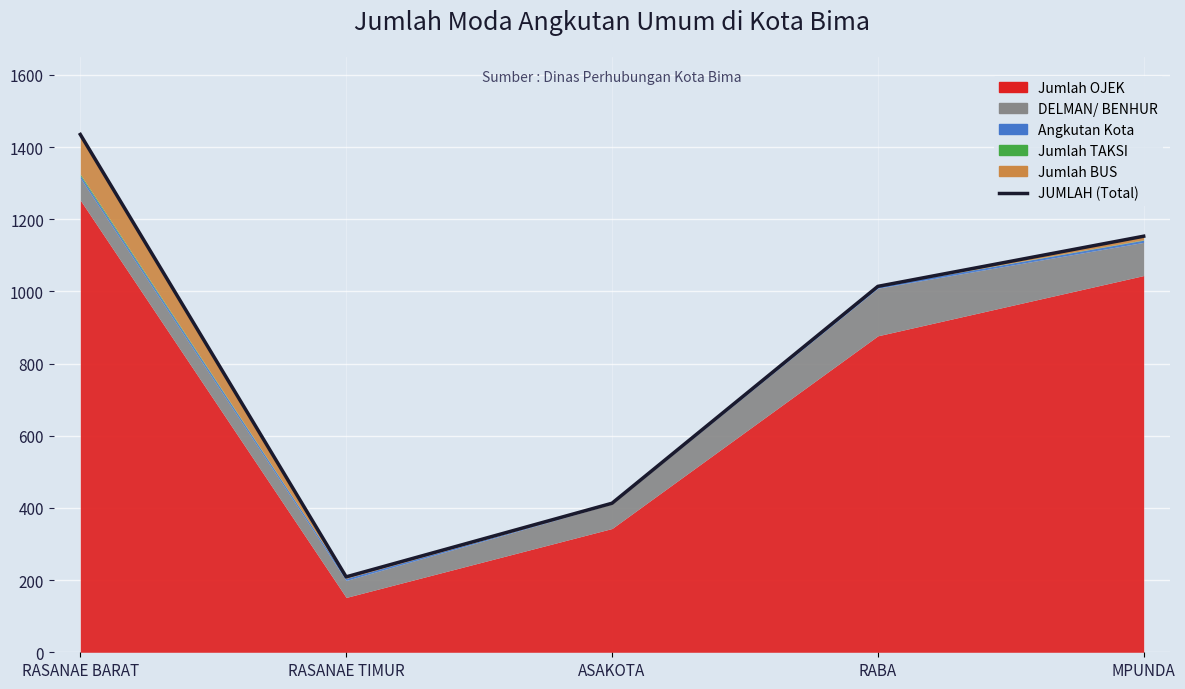

What is the label of the 1st point from the left?

RASANAE BARAT